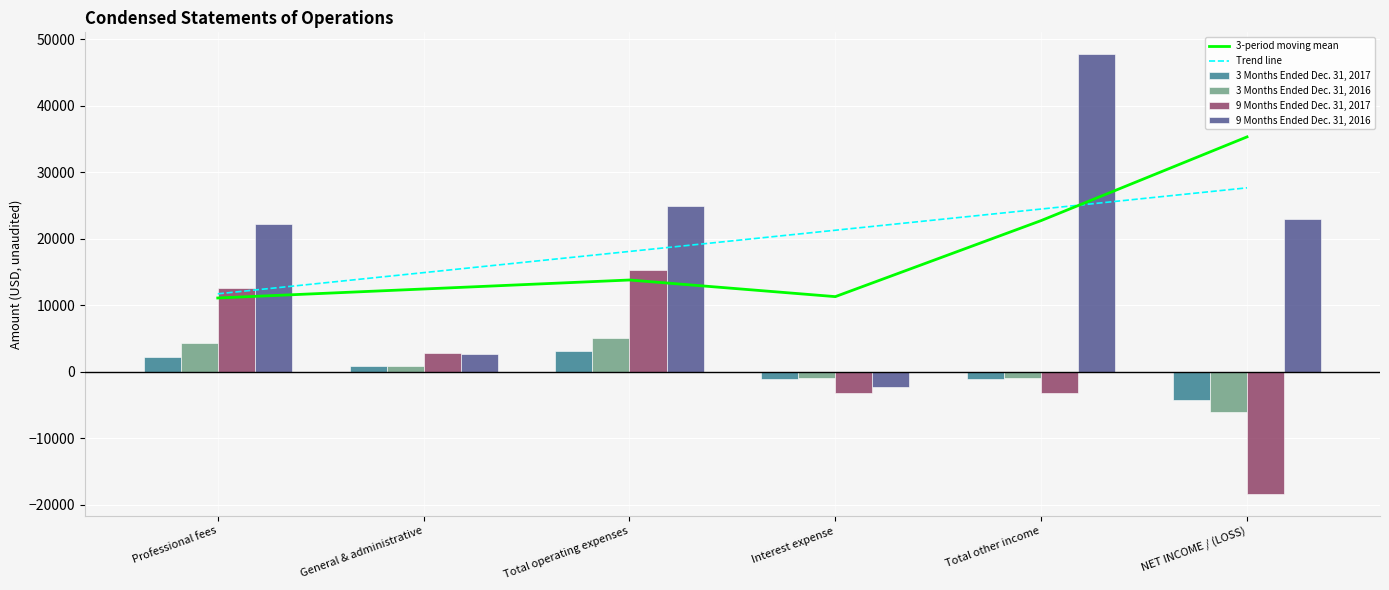

How many series are shown in this chart?

6